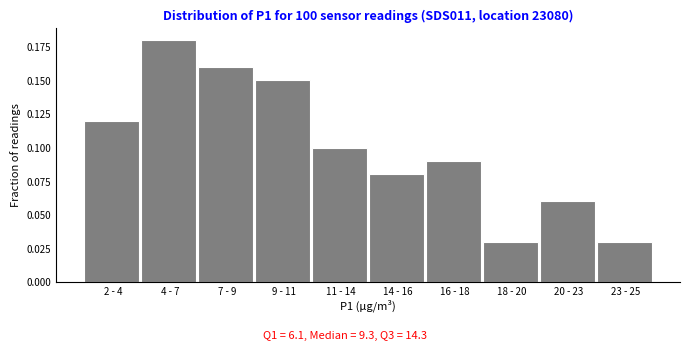

What is the label of the 5th bar from the left?

11 - 14